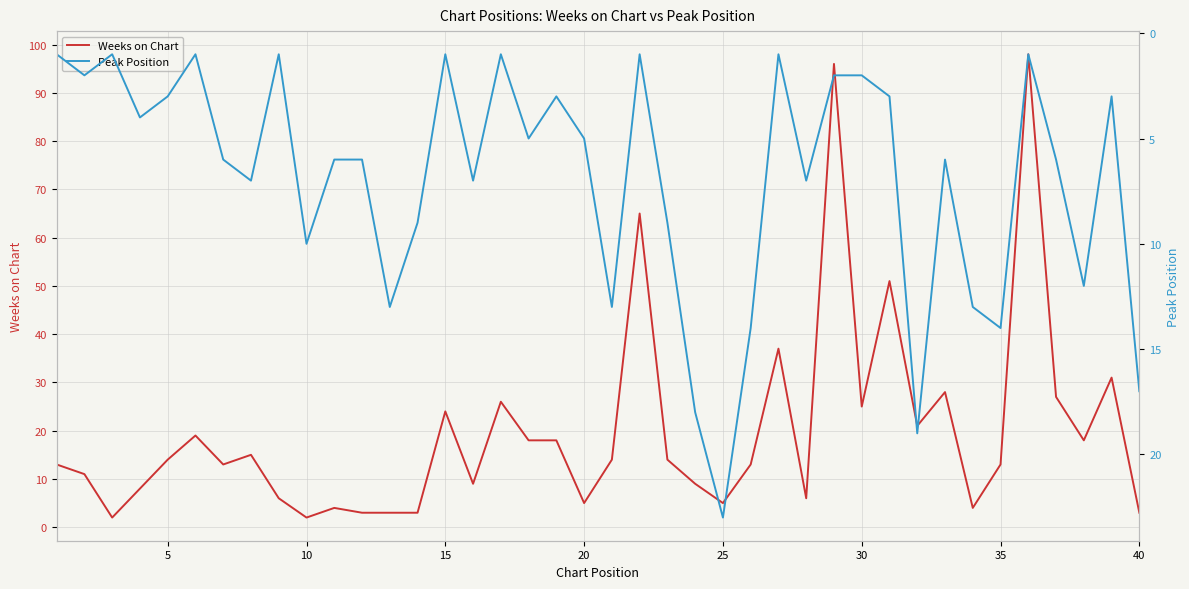

How many lines are shown in the chart?

2